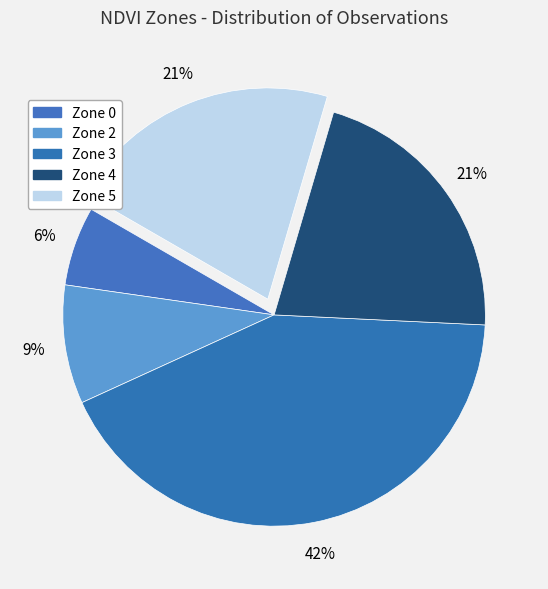

Does any single category account for the majority?

No